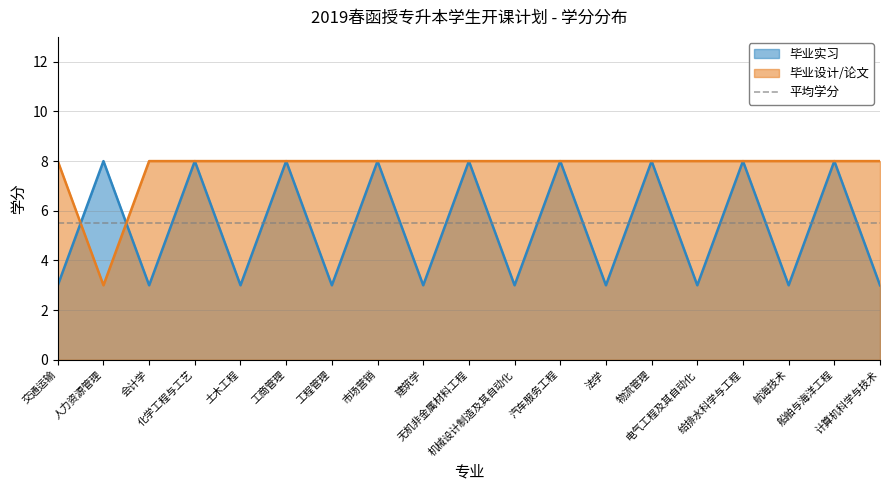

Rank the categories by 毕业实习 value from highest to lowest.

人力资源管理, 化学工程与工艺, 工商管理, 市场营销, 无机非金属材料工程, 汽车服务工程, 物流管理, 给排水科学与工程, 船舶与海洋工程, 交通运输, 会计学, 土木工程, 工程管理, 建筑学, 机械设计制造及其自动化, 法学, 电气工程及其自动化, 航海技术, 计算机科学与技术